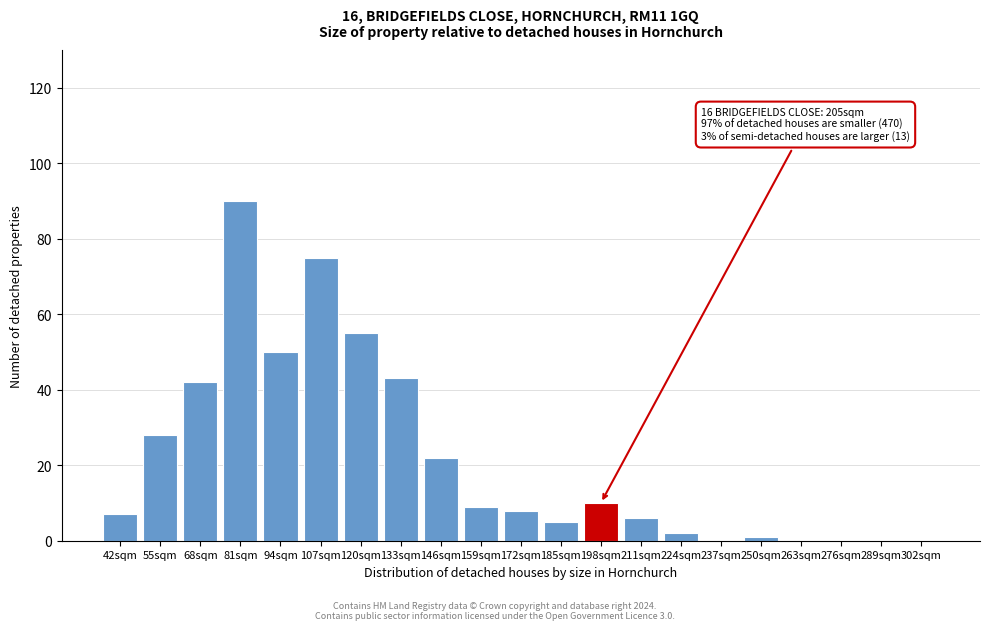

Reading right to left, what are all the values shown in this chart?

302sqm=0	289sqm=0	276sqm=0	263sqm=0	250sqm=1	237sqm=0	224sqm=2	211sqm=6	198sqm=10	185sqm=5	172sqm=8	159sqm=9	146sqm=22	133sqm=43	120sqm=55	107sqm=75	94sqm=50	81sqm=90	68sqm=42	55sqm=28	42sqm=7